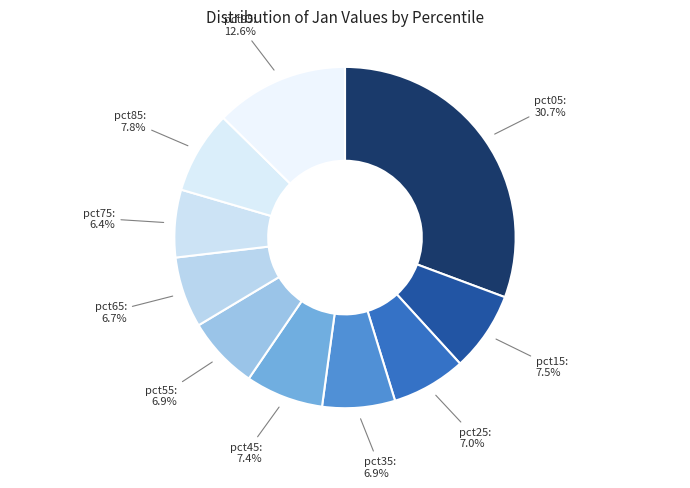

Which category has the biggest portion of the pie?

pct05